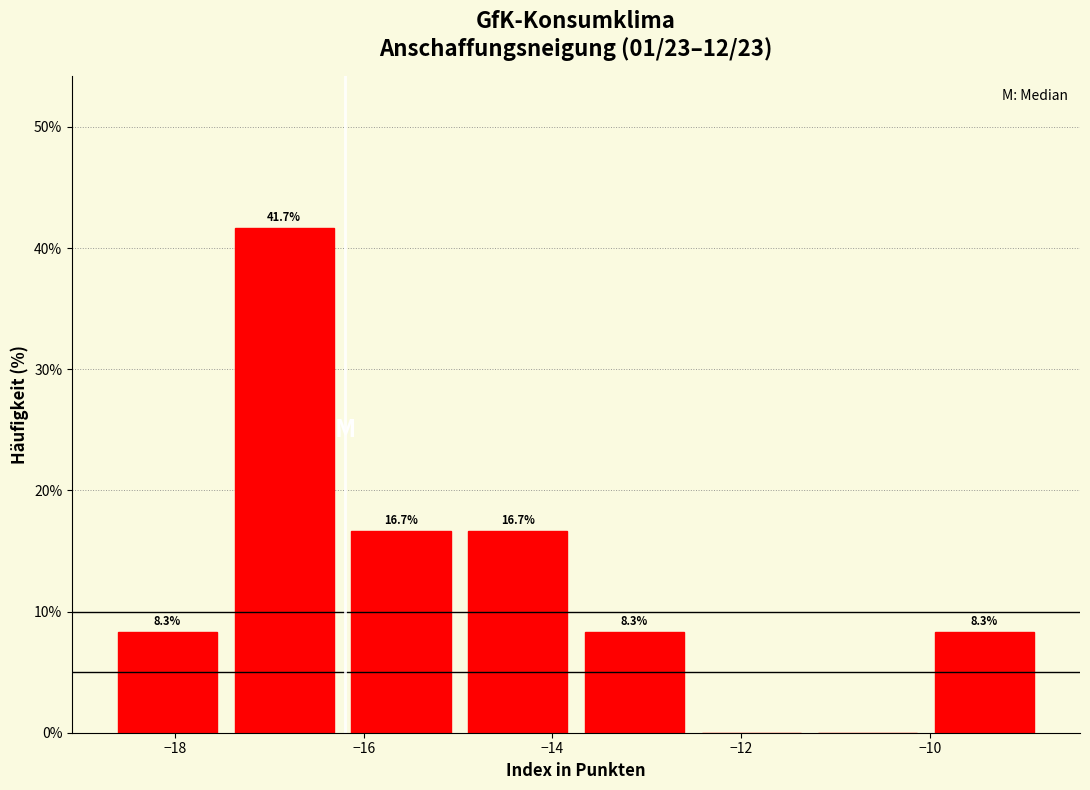

Over which range of the x-axis is the bar tallest?

-17.4 to -16.2